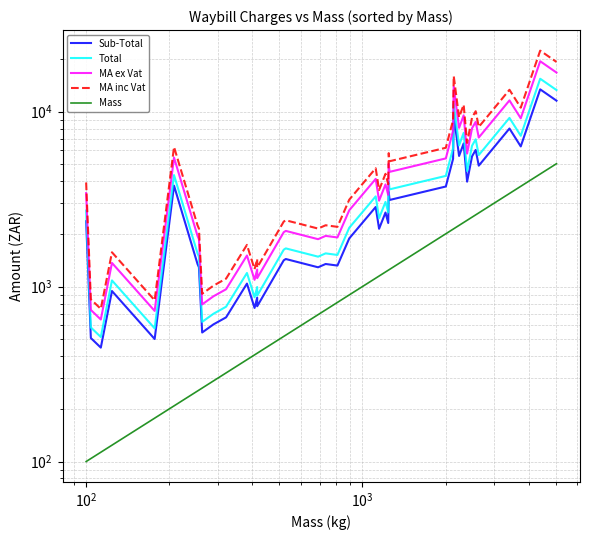

How many categories are shown in the chart?

40